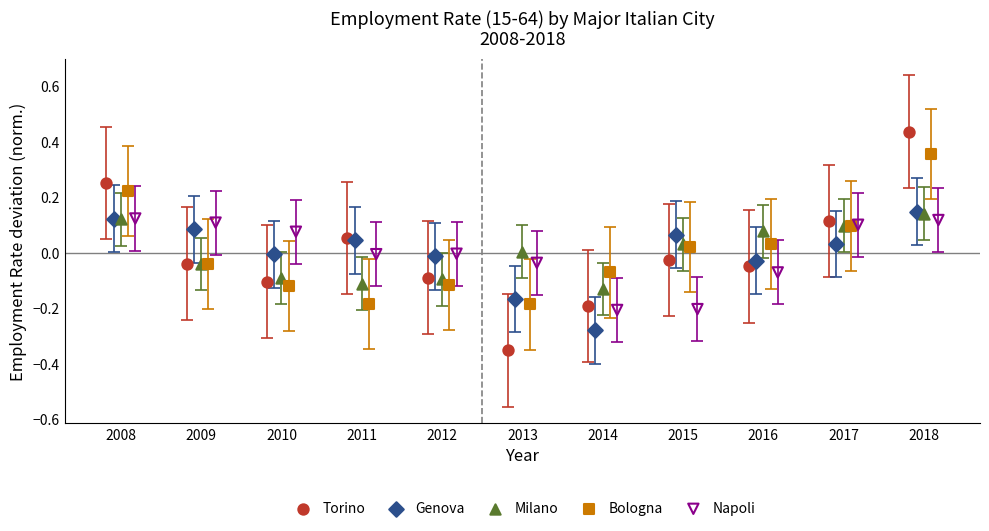

What are all the series names shown in the legend?

Torino, Genova, Milano, Bologna, Napoli